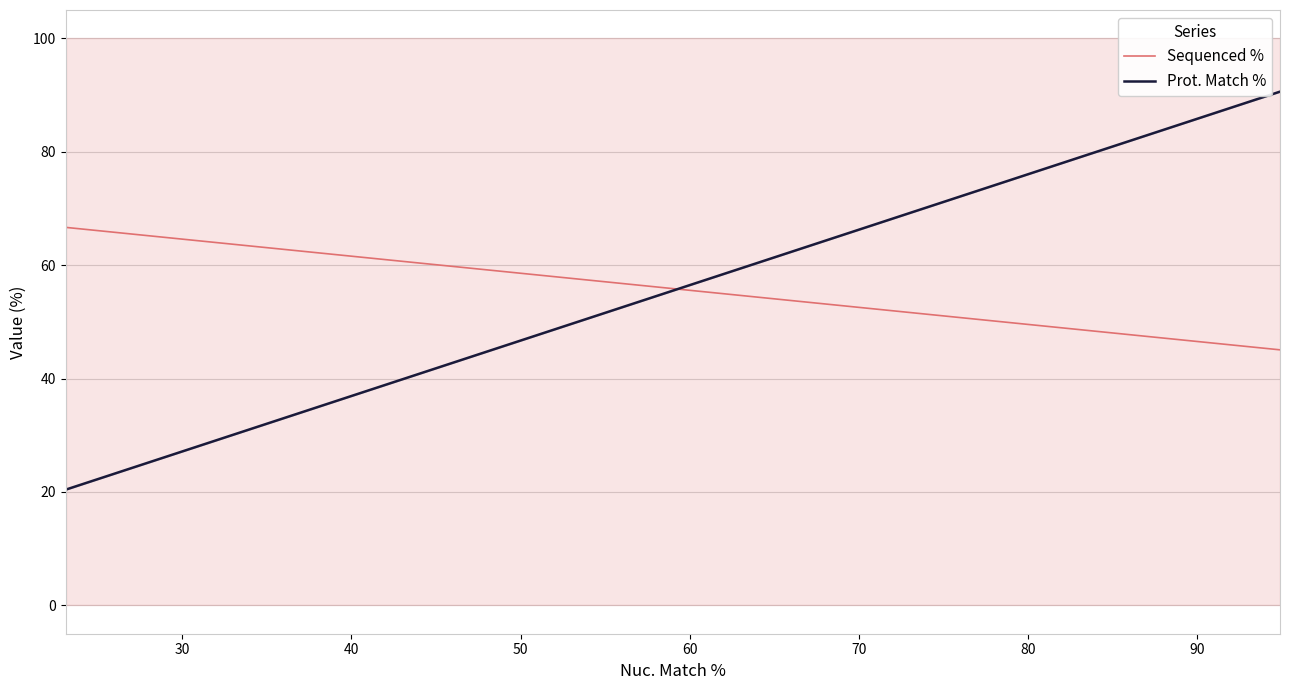

Is it true that Prot. Match % equals 50.9 at 30?

False